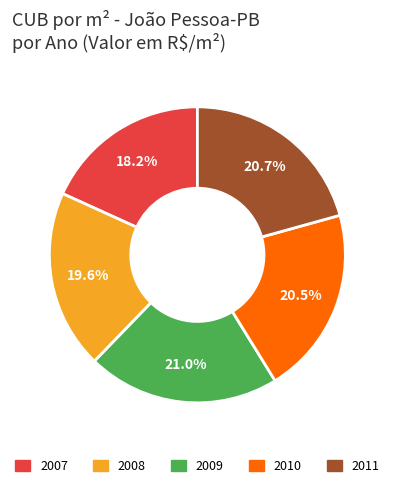

Which has a higher value, 2010 or 2009?

2009